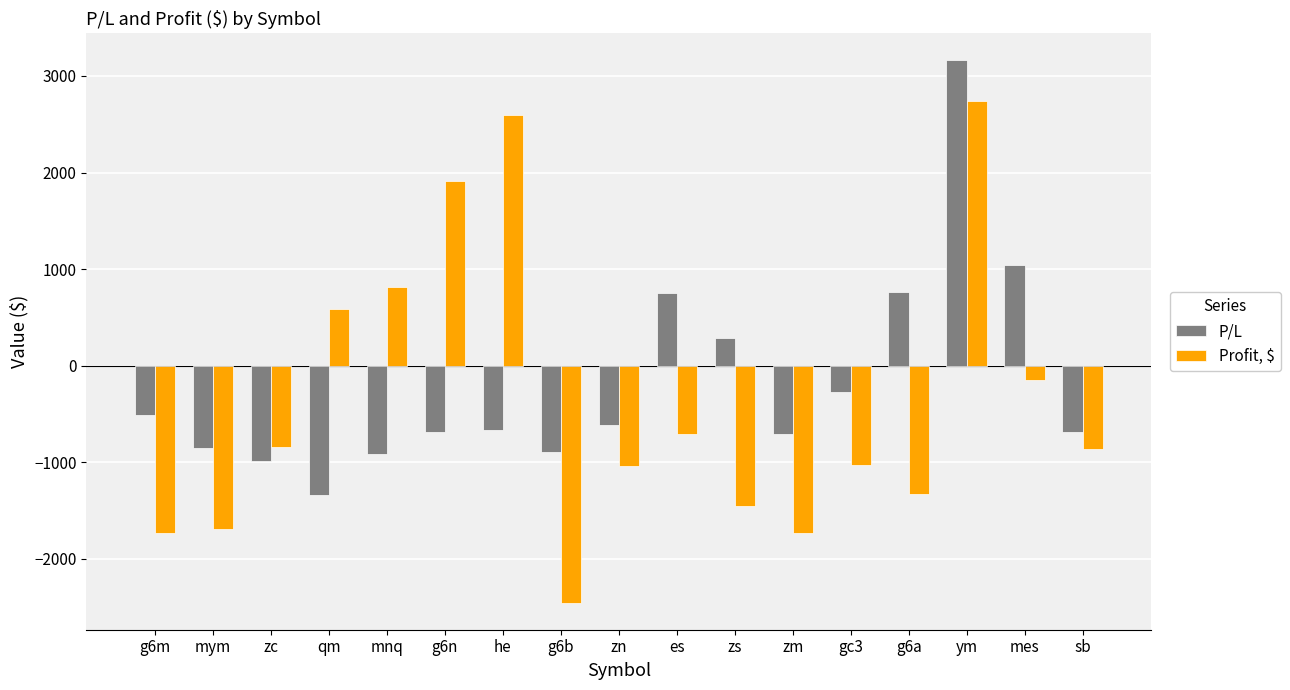

True or false: Profit, $ has a value of -1325 at sb.

False